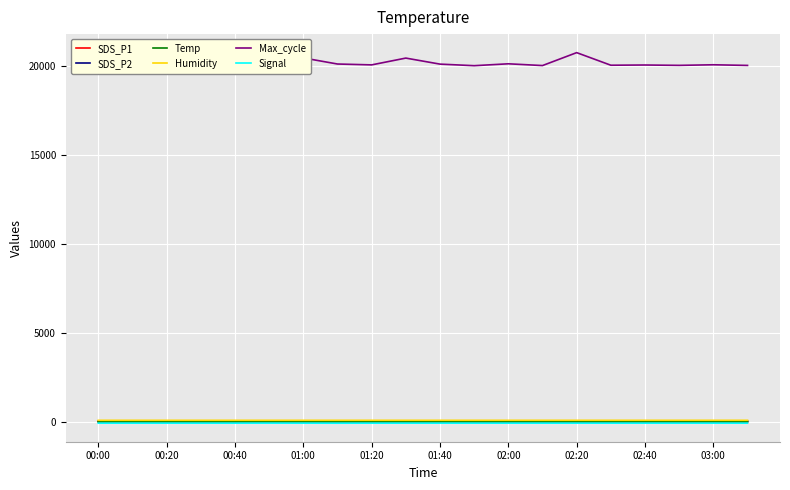

True or false: Temp and Max_cycle intersect in this chart.

False